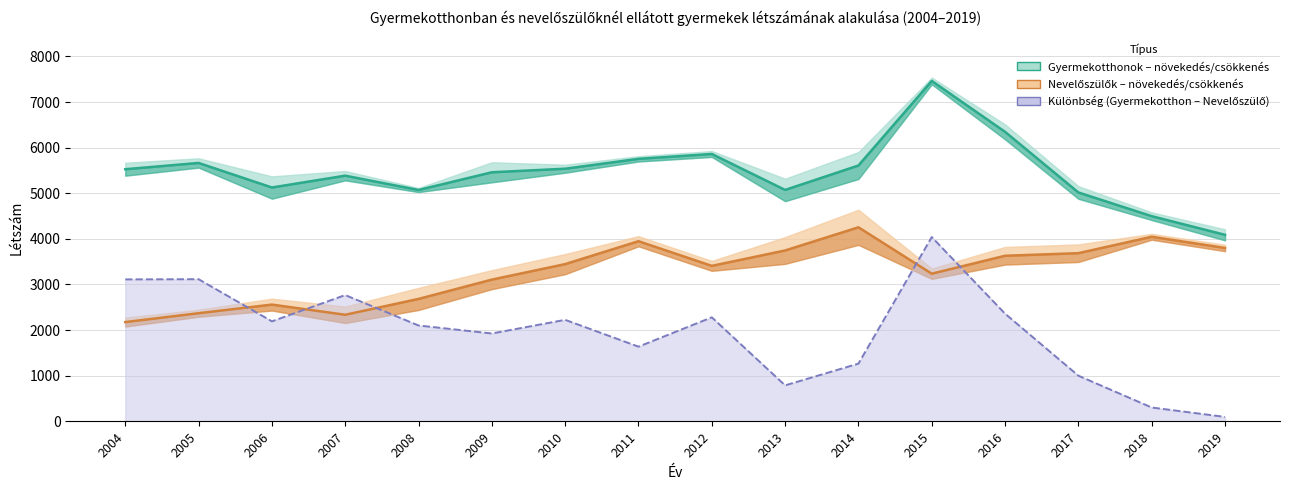

True or false: Gyermekotthonok – összesen (növ.) and Nevelőszülők – összesen (növ.) cross at least once.

False